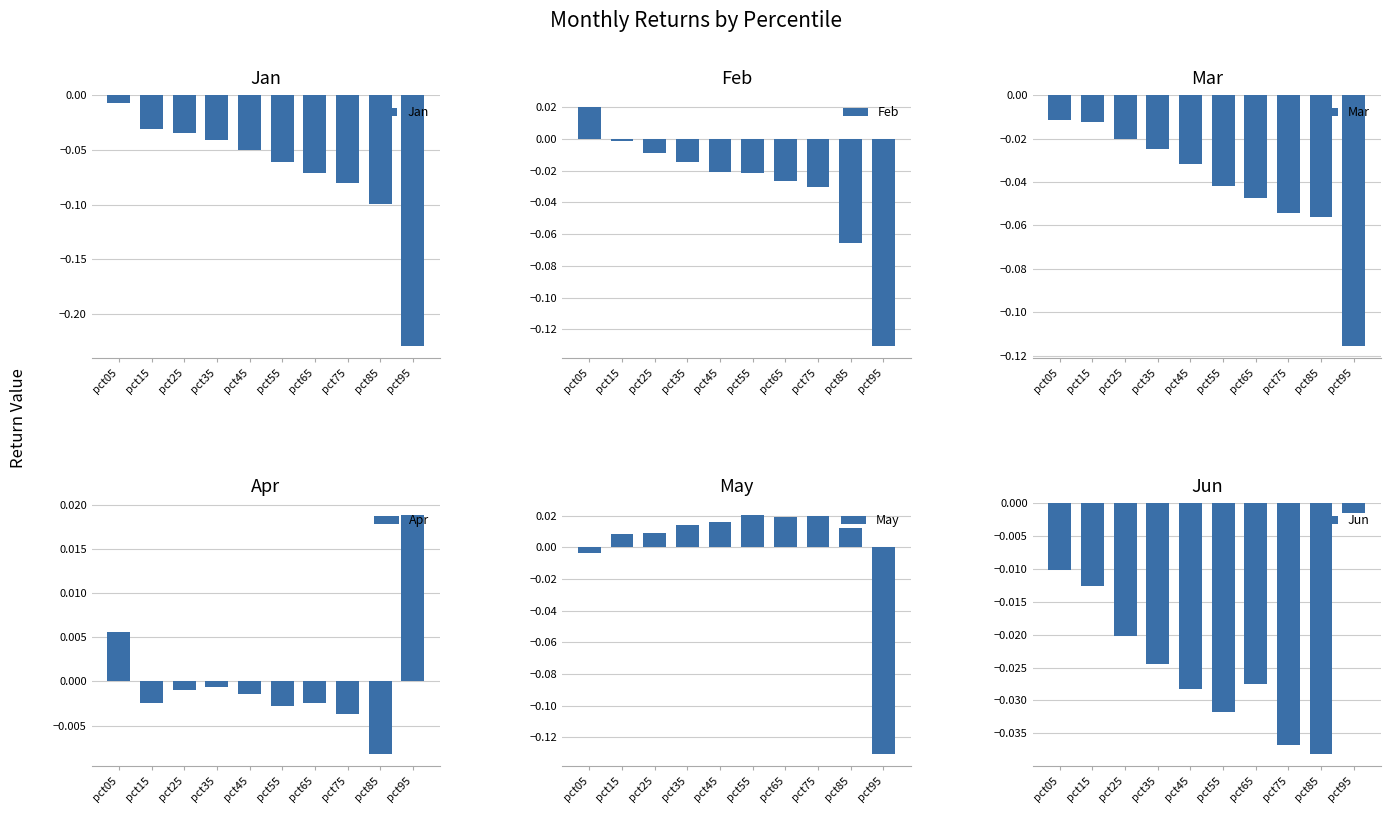

Reading right to left, extract all data points from this chart.

Jan: pct95=-0.2	pct85=-0.1	pct75=-0.1	pct65=-0.1	pct55=-0.1	pct45=-0.1	pct35=-0.0	pct25=-0.0	pct15=-0.0	pct05=-0.0
Feb: pct95=-0.1	pct85=-0.1	pct75=-0.0	pct65=-0.0	pct55=-0.0	pct45=-0.0	pct35=-0.0	pct25=-0.0	pct15=-0.0	pct05=0.0
Mar: pct95=-0.1	pct85=-0.1	pct75=-0.1	pct65=-0.0	pct55=-0.0	pct45=-0.0	pct35=-0.0	pct25=-0.0	pct15=-0.0	pct05=-0.0
Apr: pct95=0.0	pct85=-0.0	pct75=-0.0	pct65=-0.0	pct55=-0.0	pct45=-0.0	pct35=-0.0	pct25=-0.0	pct15=-0.0	pct05=0.0
May: pct95=-0.1	pct85=0.0	pct75=0.0	pct65=0.0	pct55=0.0	pct45=0.0	pct35=0.0	pct25=0.0	pct15=0.0	pct05=-0.0
Jun: pct95=-0.0	pct85=-0.0	pct75=-0.0	pct65=-0.0	pct55=-0.0	pct45=-0.0	pct35=-0.0	pct25=-0.0	pct15=-0.0	pct05=-0.0